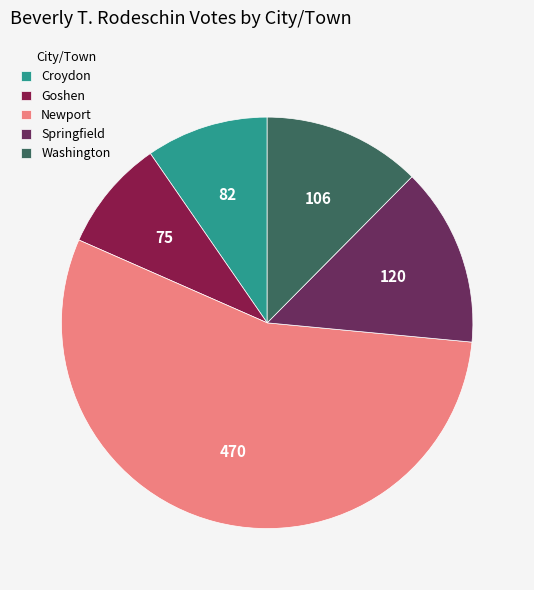

Is the sum of Newport and Washington greater than half?

Yes